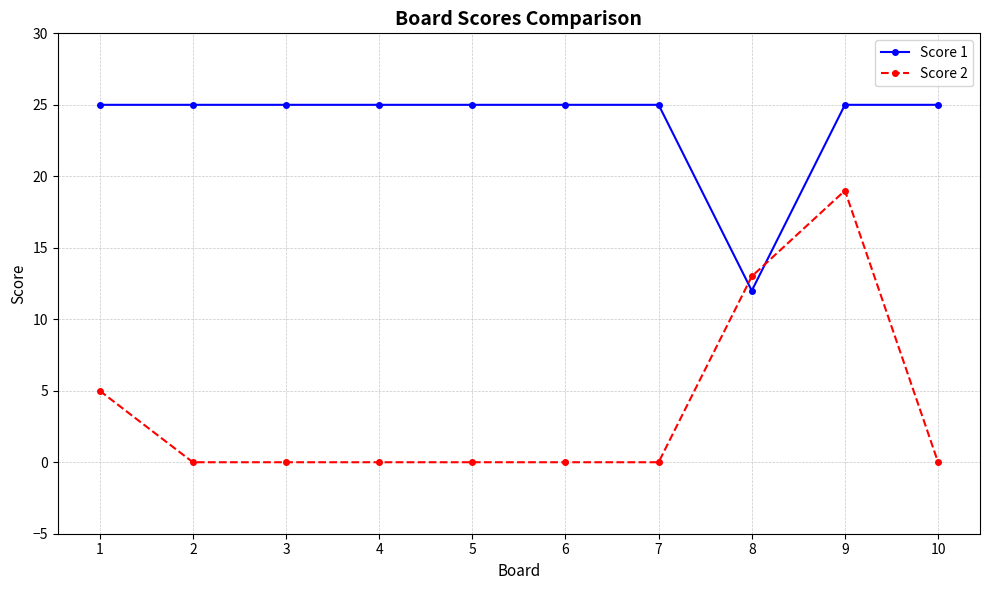

Read the Score 1 value at 1.

25